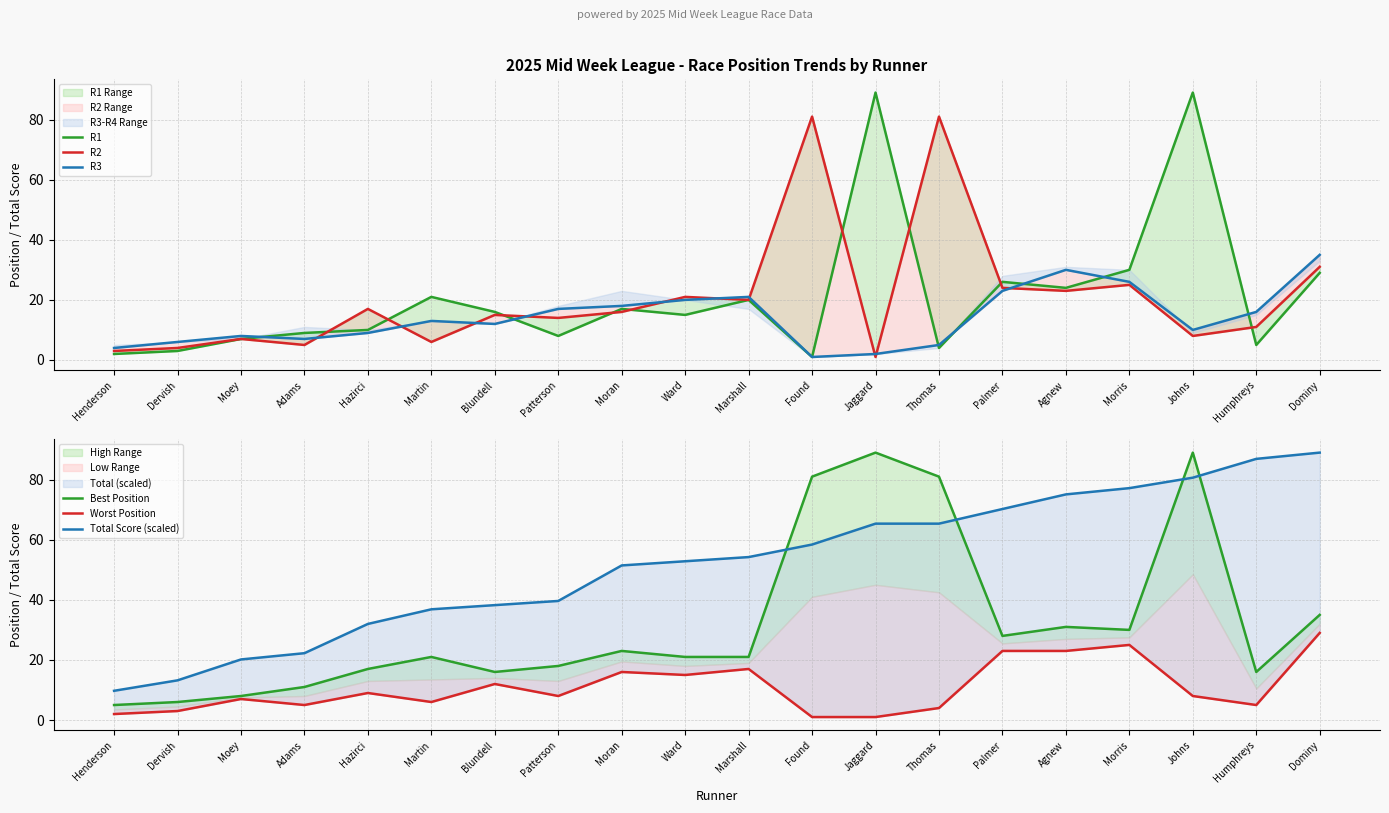

How many interior local valleys does the Best Position series have?

4